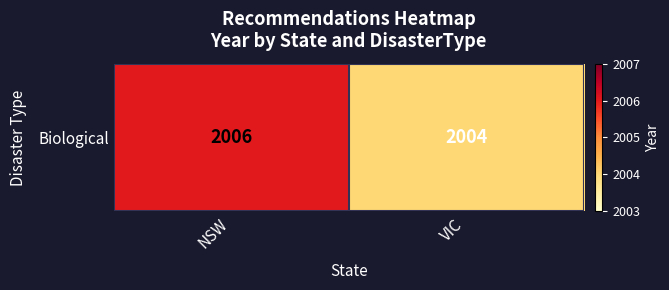

True or false: the data shows 2004 at VIC.

True